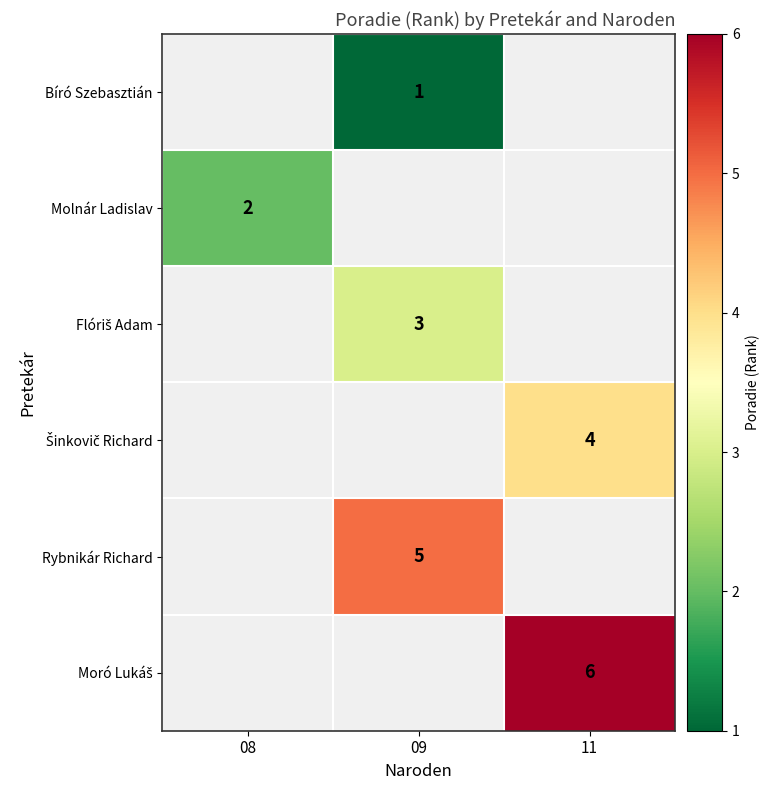

Is the value of Rybnikár Richard at 09 greater than the value of Flóriš Adam at 11?

No